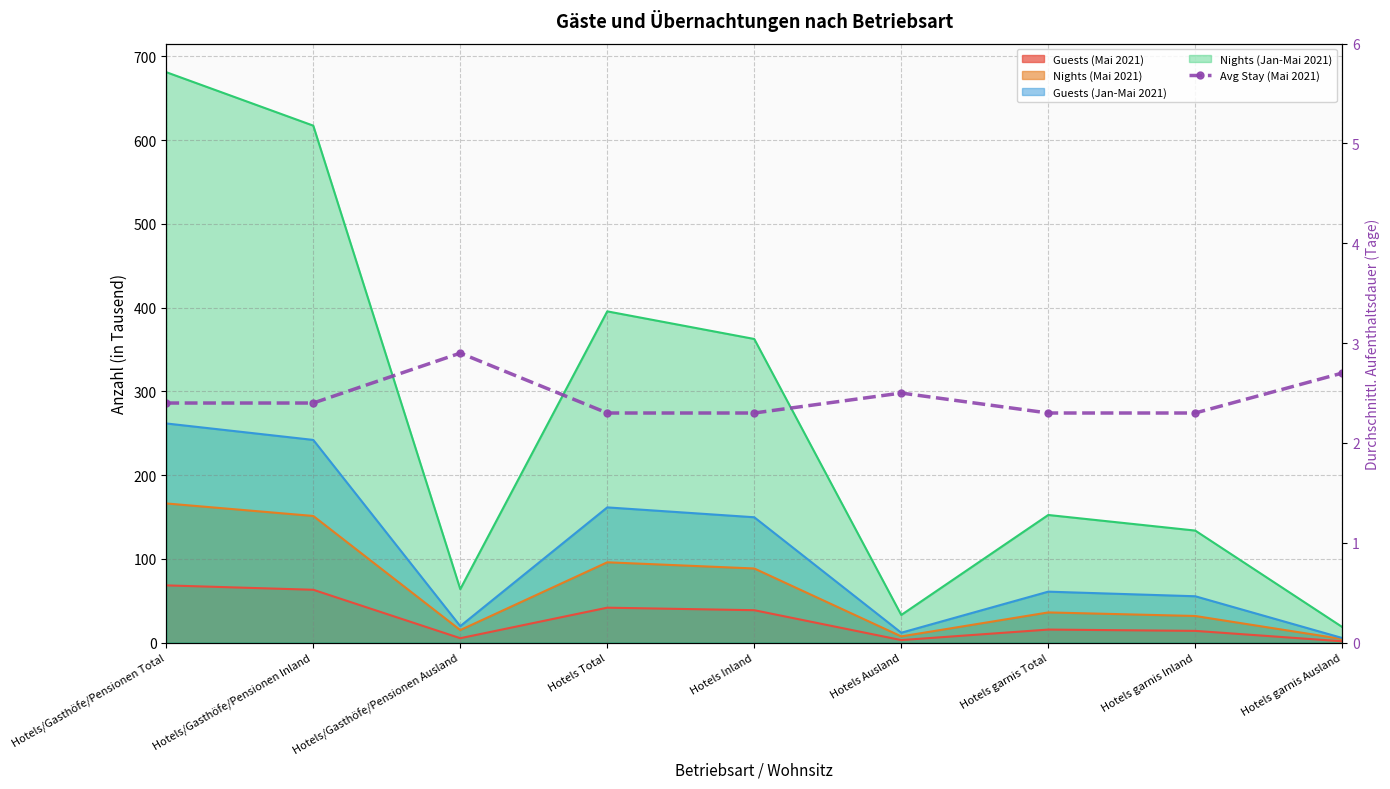

What is the change in value from Hotels/Gasthöfe/Pensionen Ausland to Hotels garnis Ausland?

-0.2